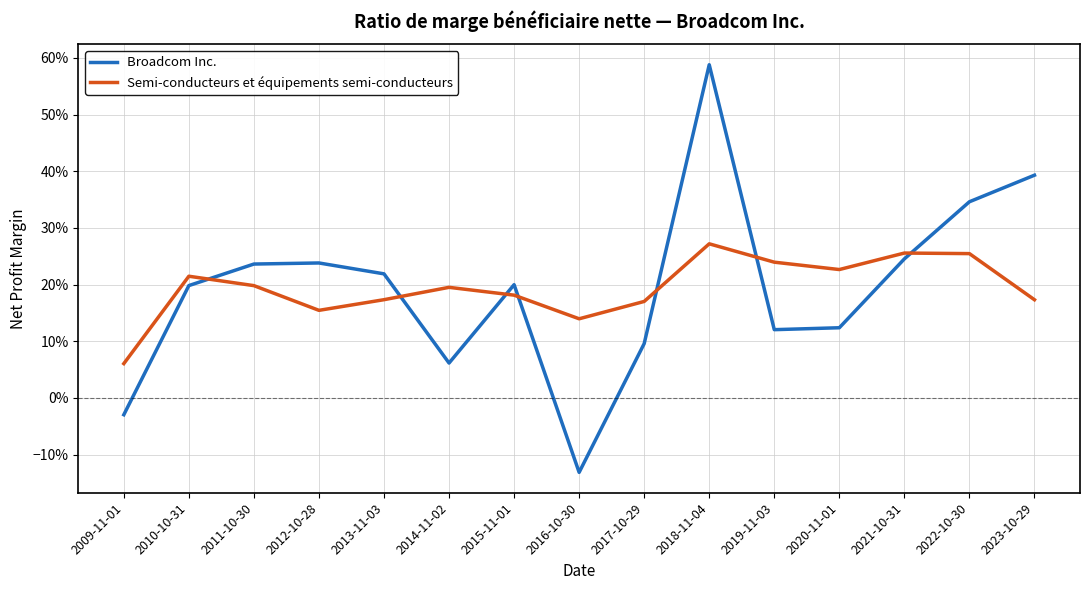

Which category has the highest value in the Semi-conducteurs et équipements semi-conducteurs series?

2018-11-04